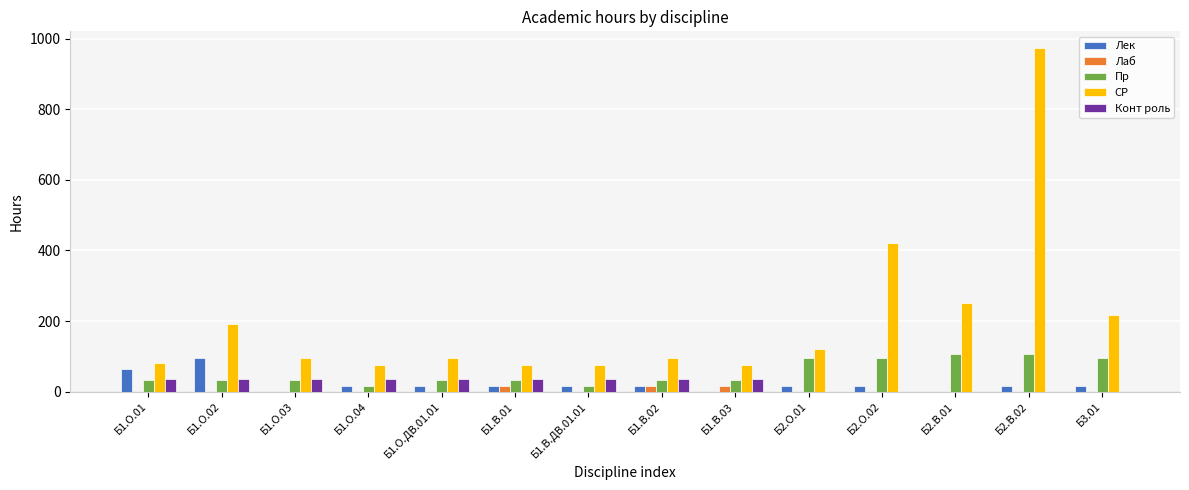

What is the maximum value for Конт роль?

36